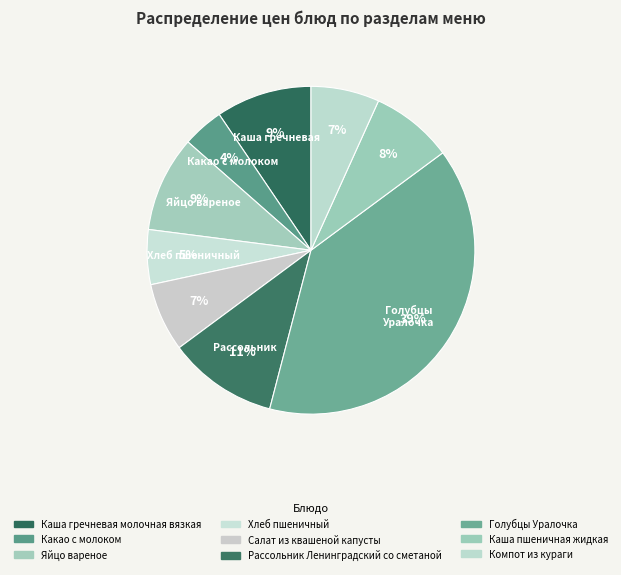

To the nearest percent, what portion does Салат из квашеной капусты represent?

7%